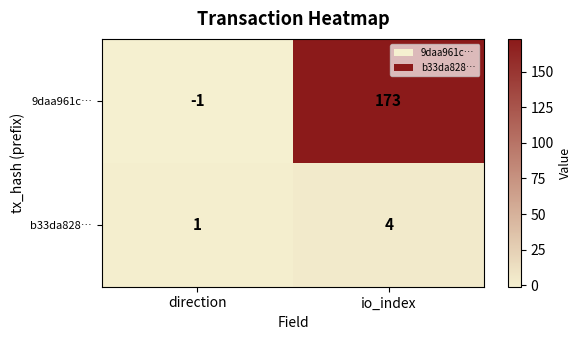

What is the greatest value displayed?

173